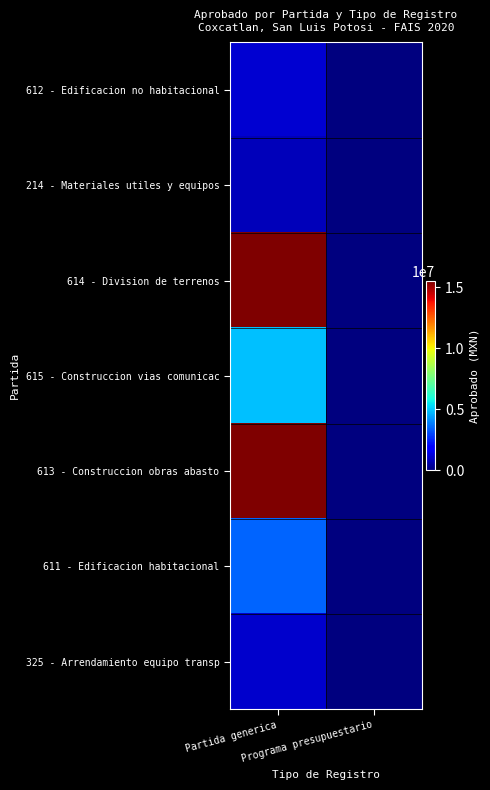

At how many categories does at least one series exceed 6111069?

1